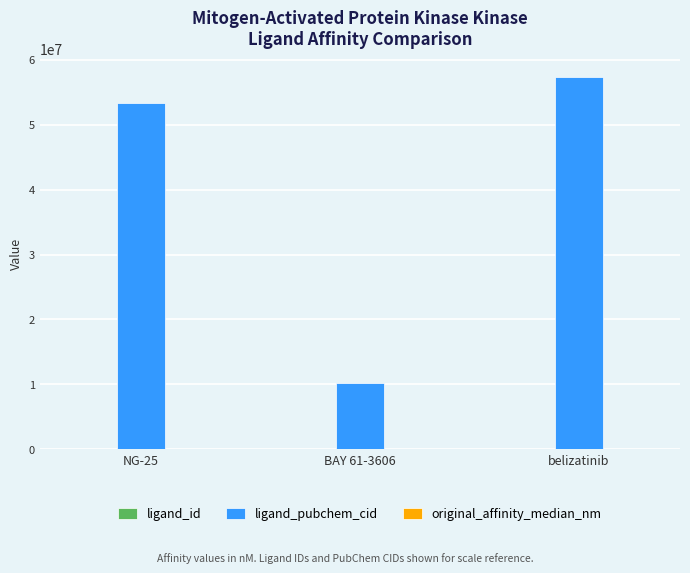

At which label is ligand_pubchem_cid closest to 33773165?

NG-25